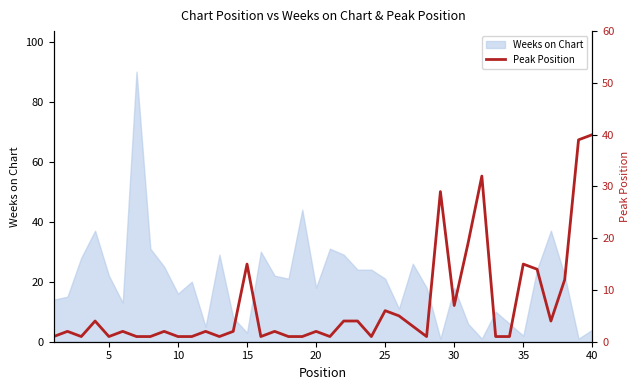

What is the smallest value displayed?

1